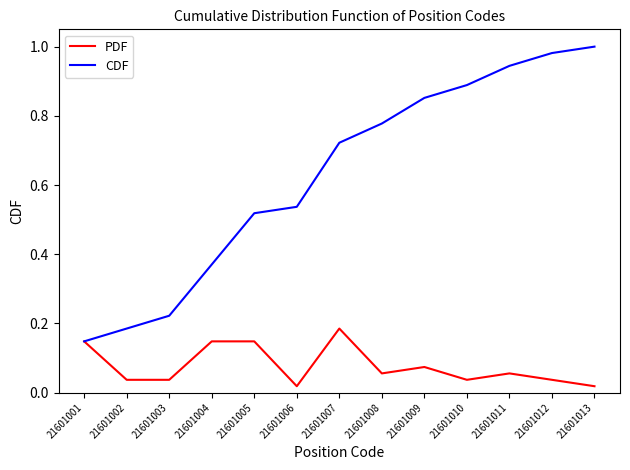

Which series has the largest total across all categories?

CDF